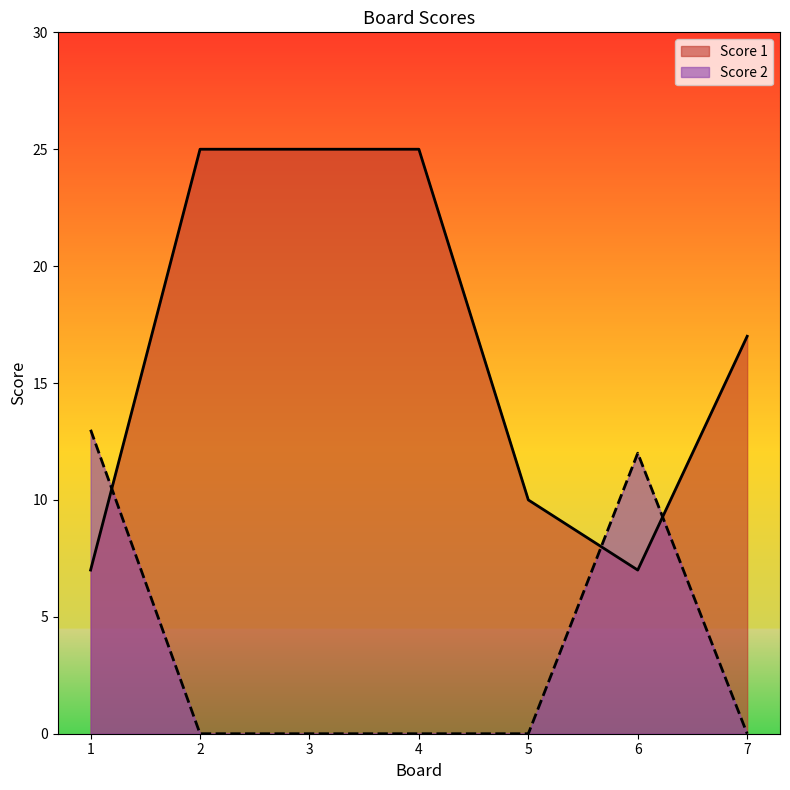

Does the chart have visible grid lines?

No